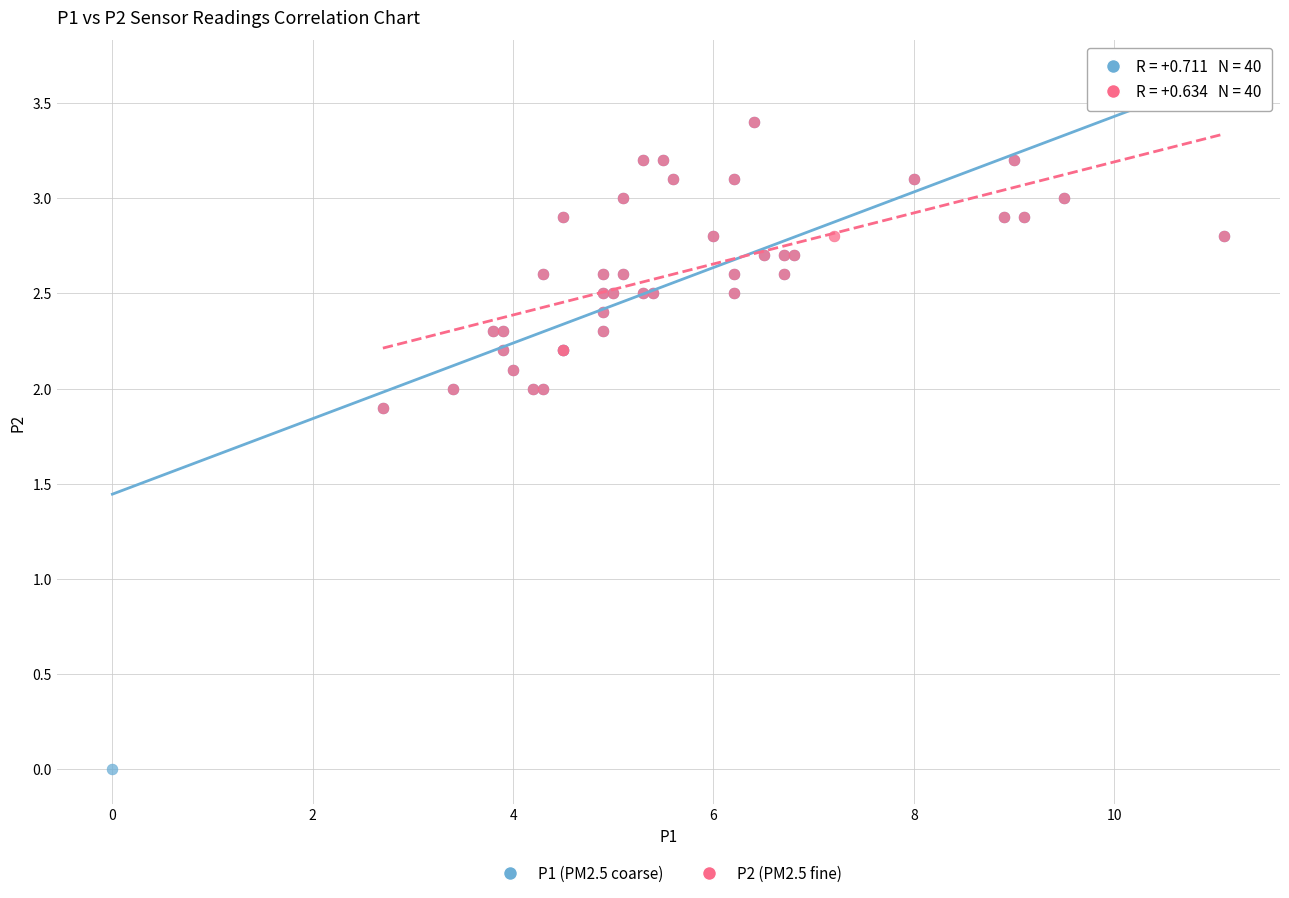

Which series has the largest Y range (max minus min)?

P1 (PM2.5 coarse)